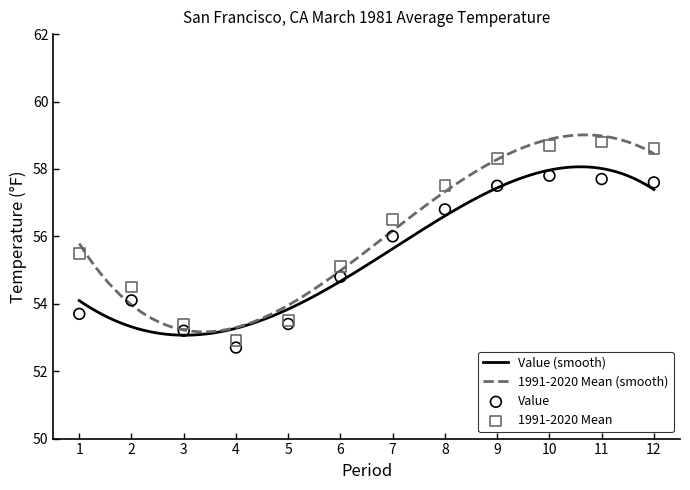

Which series reaches the minimum Y coordinate?

Value